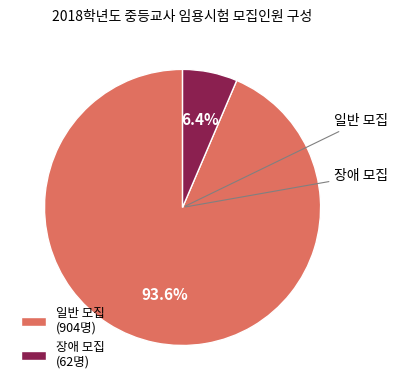

Between 장애 모집 (62명) and 일반 모집 (904명), which is larger?

일반 모집 (904명)